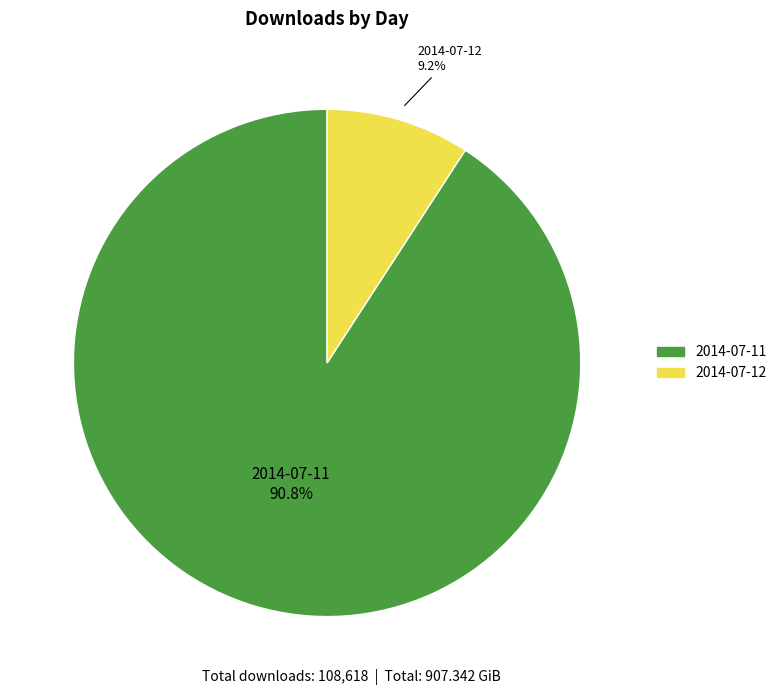

To the nearest percent, what is the difference between the largest and smallest slice percentages?

82%